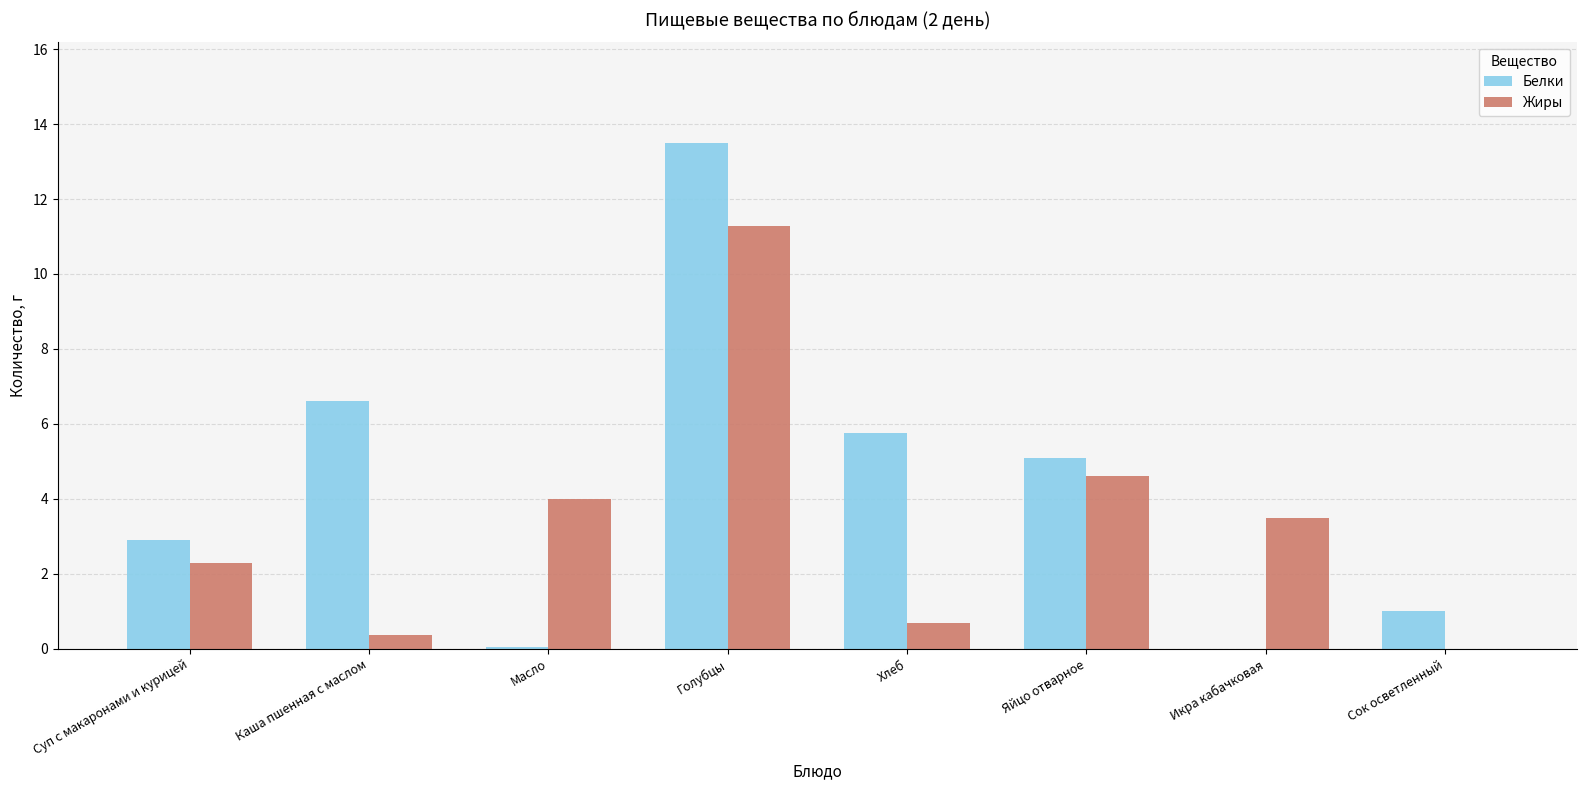

The value of Жиры at Голубцы is 7.1. True or false?

False